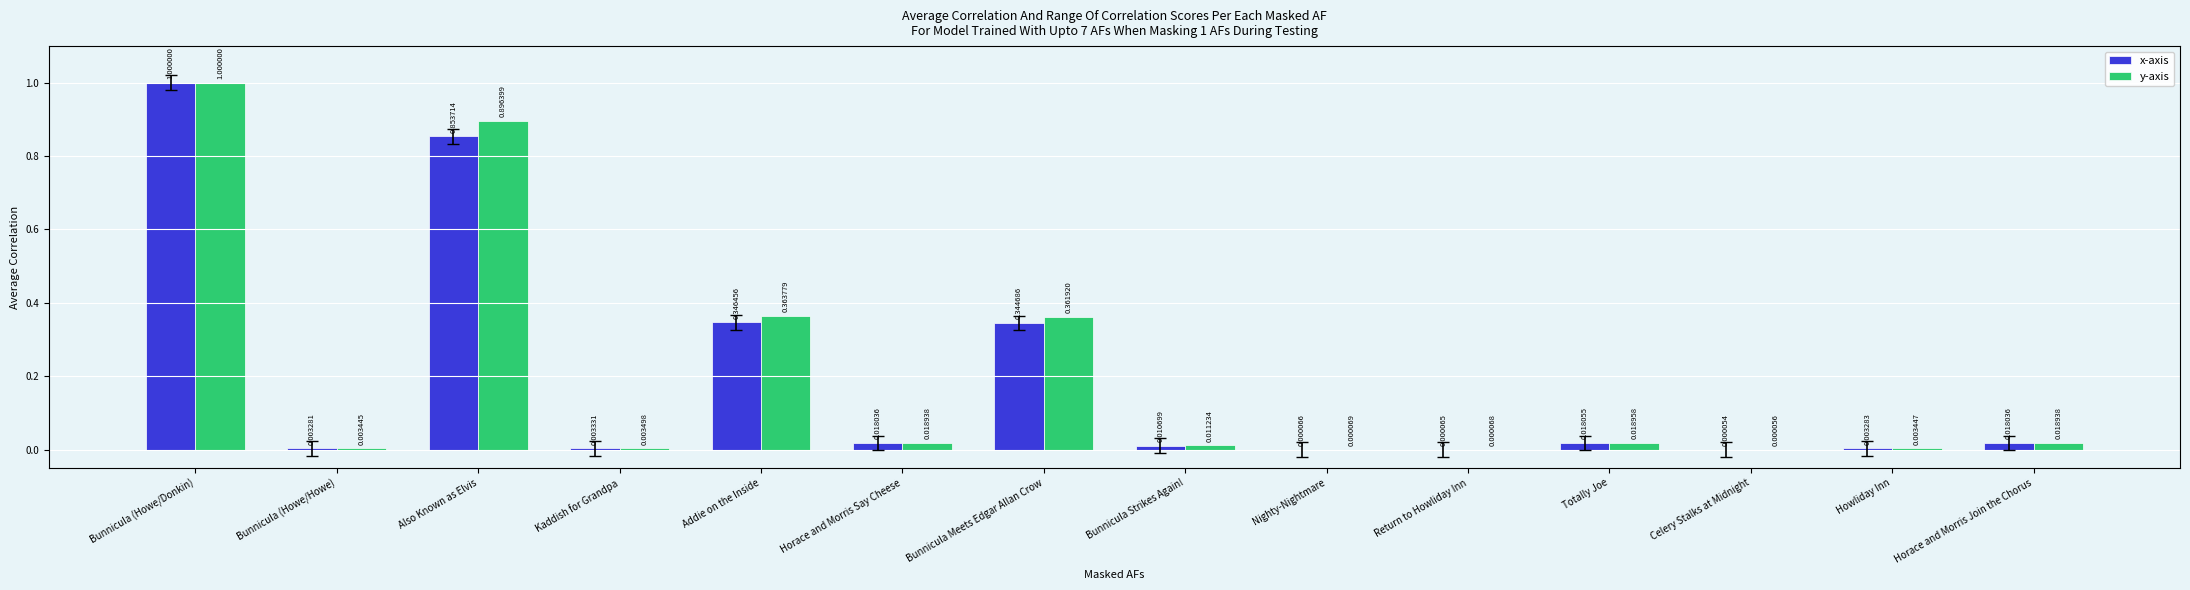

Between Return to Howliday Inn and Howliday Inn, which series saw the biggest shift?

y-axis